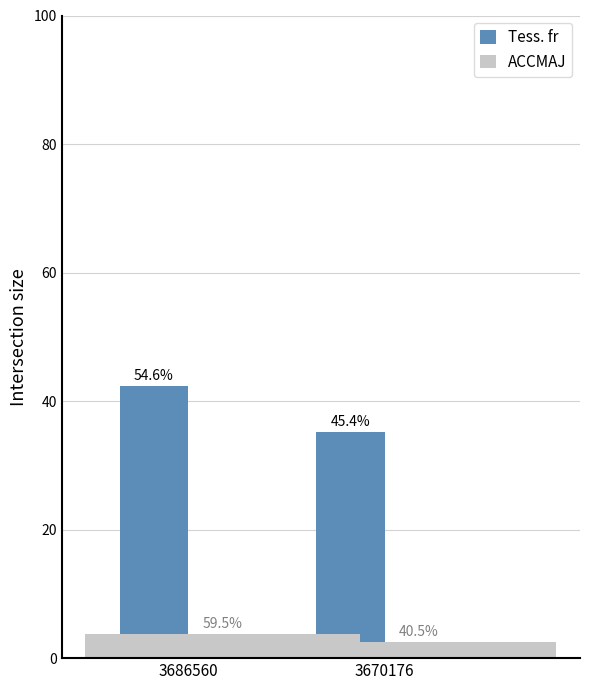

Reading left to right, extract all data points from this chart.

Tess. fr: 42.3	35.2
ACCMAJ: 3.7	2.5